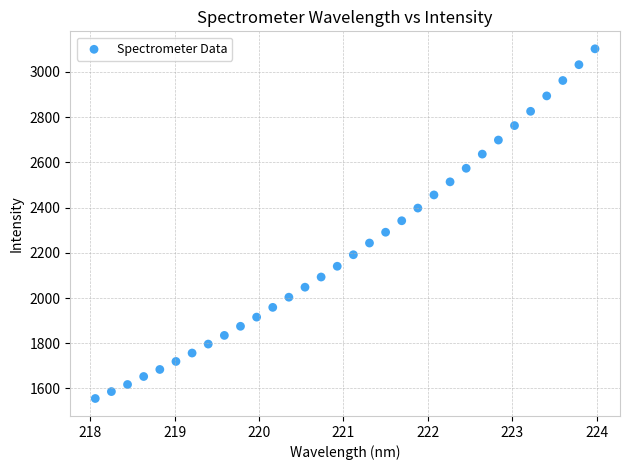

What is the range of Y values (max minus min)?

1546.7